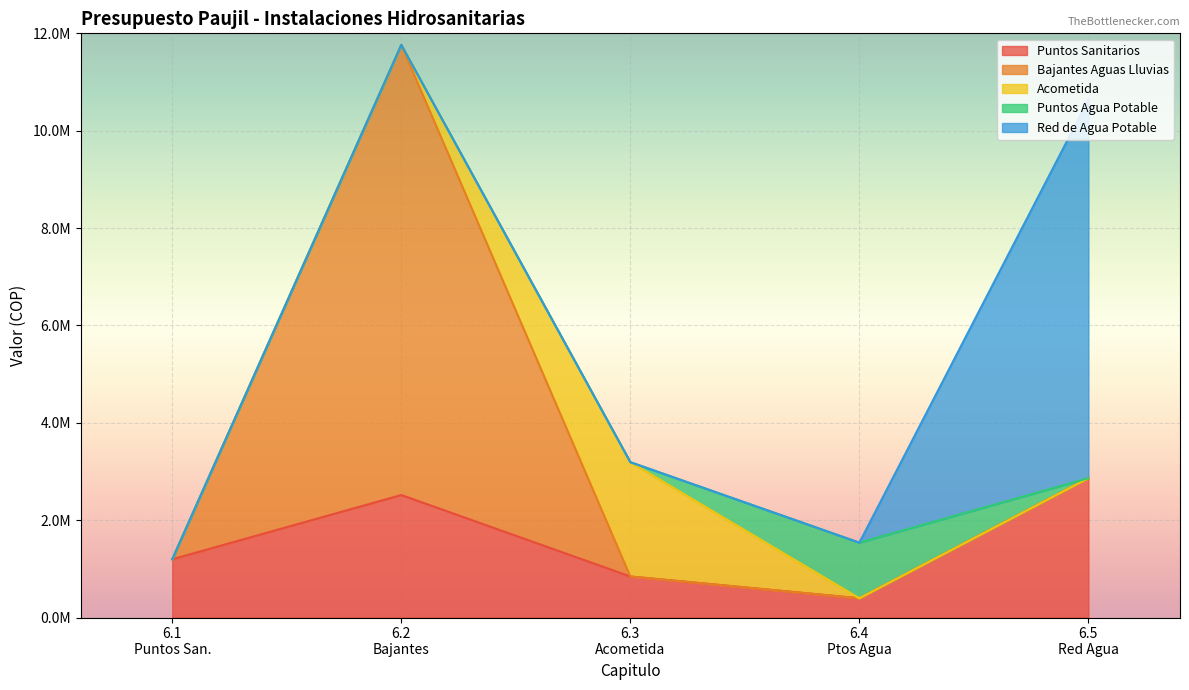

True or false: RED DE AGUA POTABLE and PUNTOS SANITARIOS cross at least once.

False